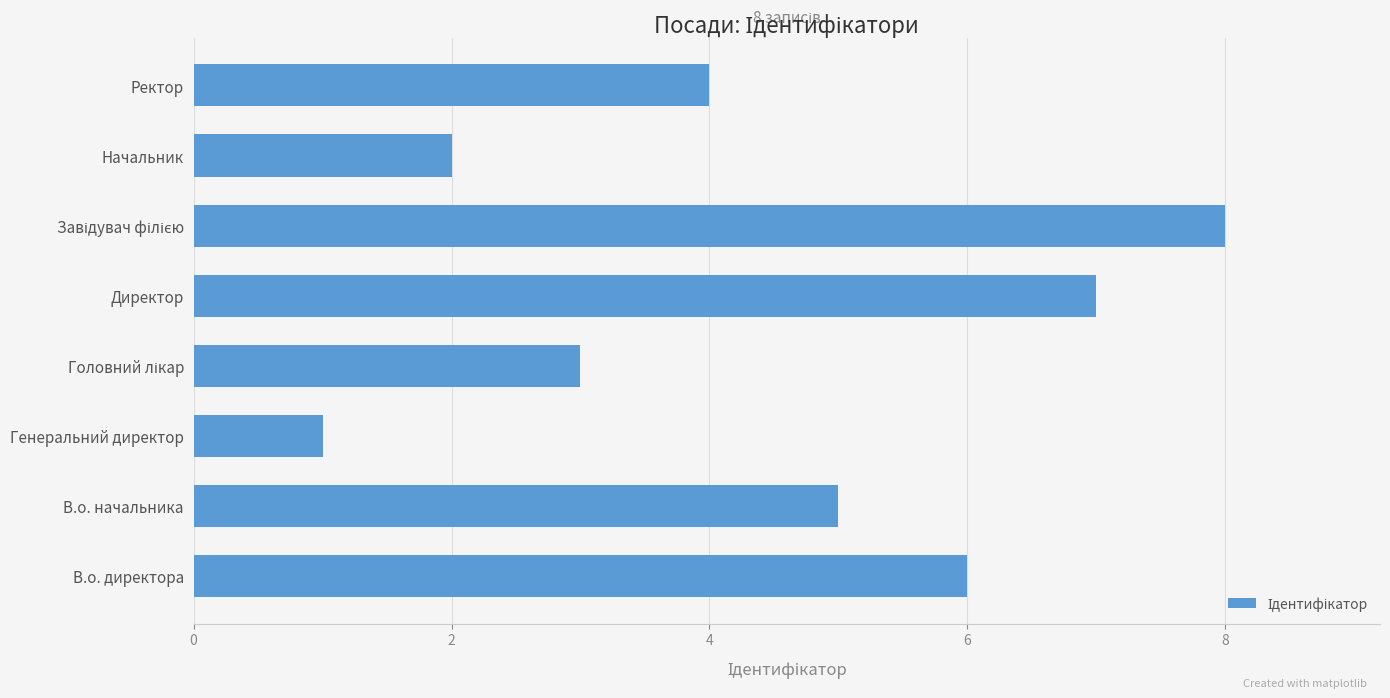

Which category has the lowest value across all series?

Генеральний директор